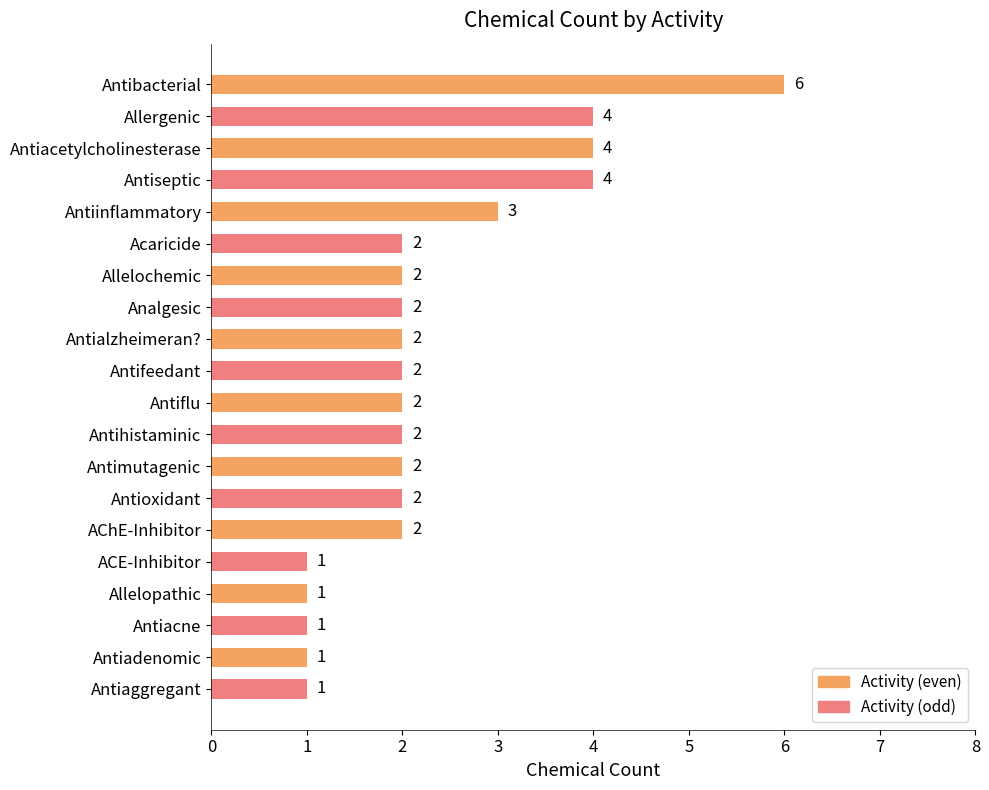

What is the greatest value displayed?

6